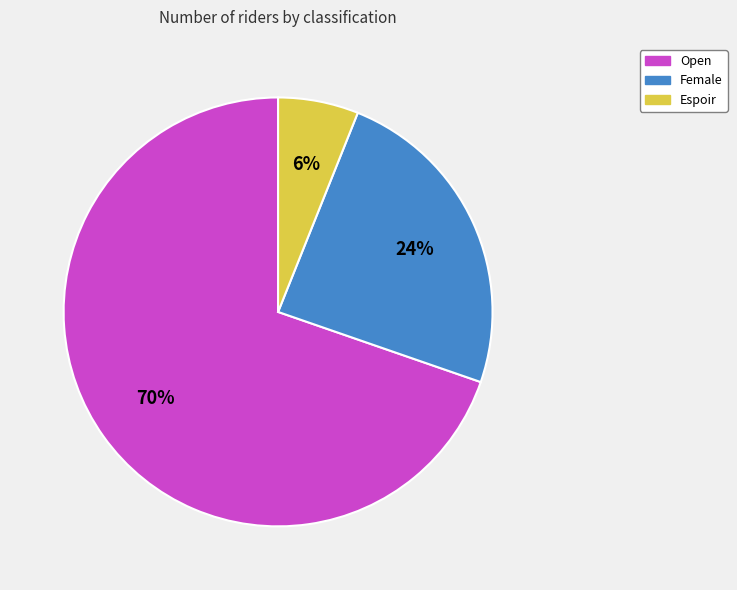

True or false: Espoir accounts for 1% of the total.

False